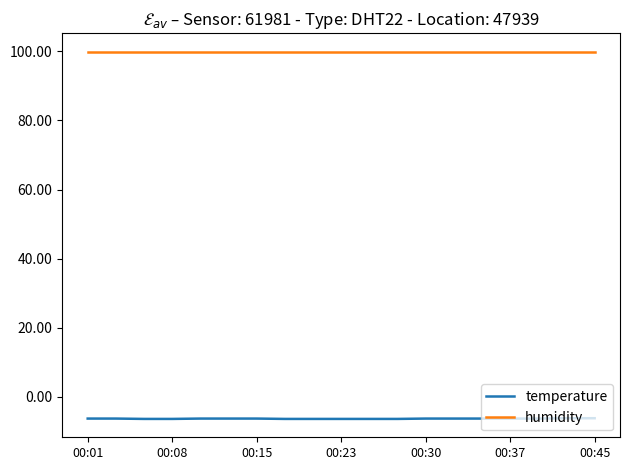

True or false: humidity and temperature cross at least once.

False